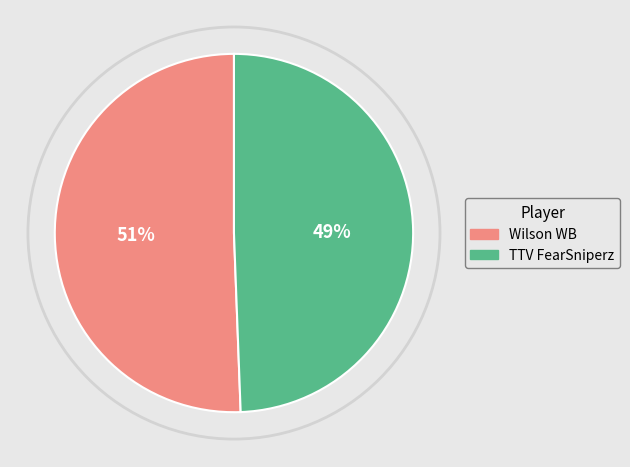

Is there any slice that represents more than half of the pie?

Yes